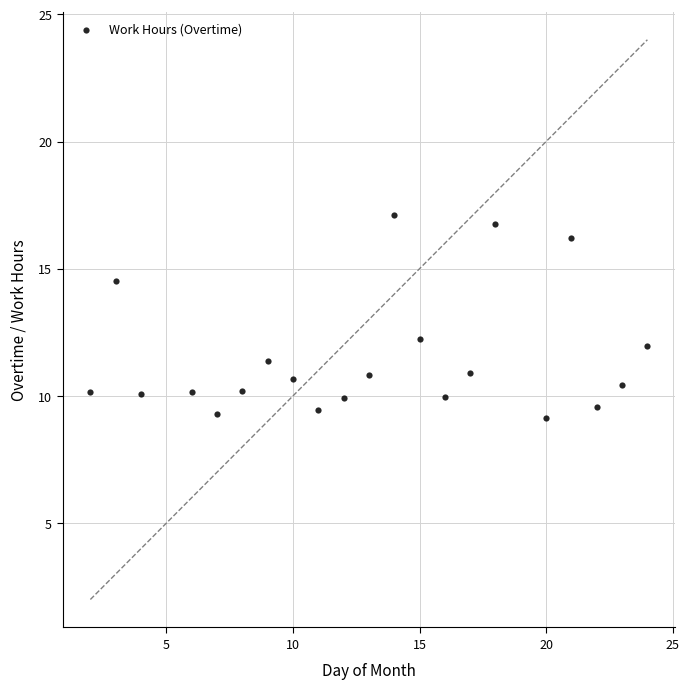

What is the range of Y values (max minus min)?

8.0